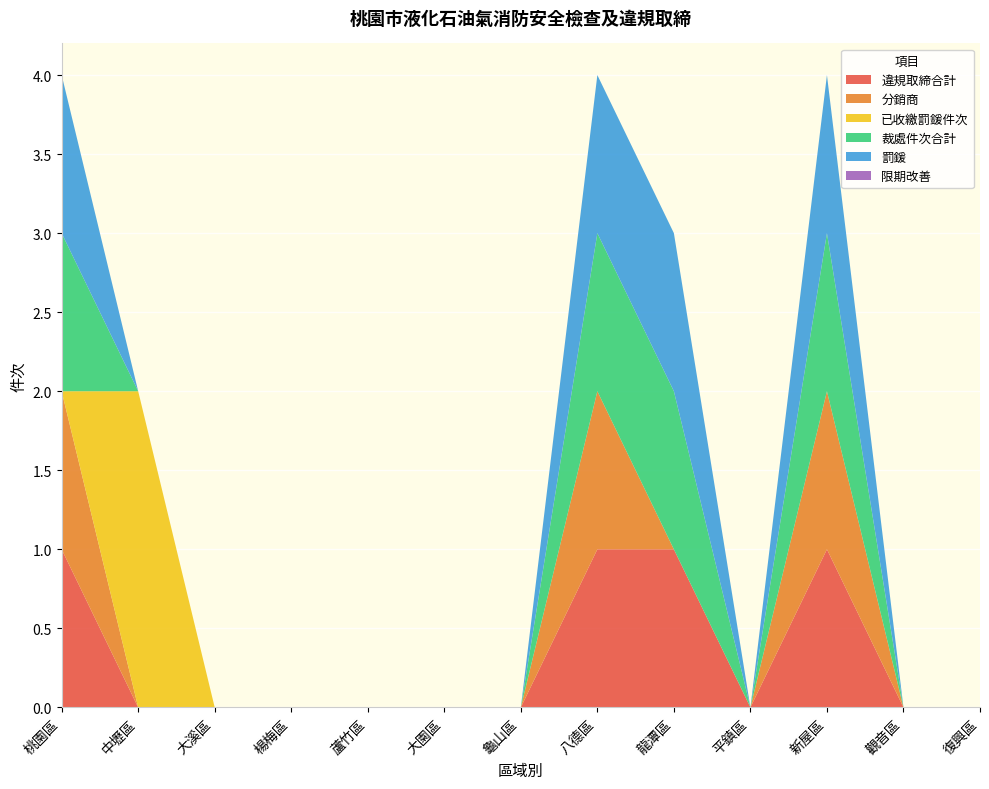

Reading right to left, extract all data points from this chart.

違規取締合計: 復興區=0	觀音區=0	新屋區=1	平鎮區=0	龍潭區=1	八德區=1	龜山區=0	大園區=0	蘆竹區=0	楊梅區=0	大溪區=0	中壢區=0	桃園區=1
分銷商: 復興區=0	觀音區=0	新屋區=1	平鎮區=0	龍潭區=0	八德區=1	龜山區=0	大園區=0	蘆竹區=0	楊梅區=0	大溪區=0	中壢區=0	桃園區=1
已收繳罰鍰件次: 復興區=0	觀音區=0	新屋區=0	平鎮區=0	龍潭區=0	八德區=0	龜山區=0	大園區=0	蘆竹區=0	楊梅區=0	大溪區=0	中壢區=2	桃園區=0
裁處件次合計: 復興區=0	觀音區=0	新屋區=1	平鎮區=0	龍潭區=1	八德區=1	龜山區=0	大園區=0	蘆竹區=0	楊梅區=0	大溪區=0	中壢區=0	桃園區=1
罰鍰: 復興區=0	觀音區=0	新屋區=1	平鎮區=0	龍潭區=1	八德區=1	龜山區=0	大園區=0	蘆竹區=0	楊梅區=0	大溪區=0	中壢區=0	桃園區=1
限期改善: 復興區=0	觀音區=0	新屋區=0	平鎮區=0	龍潭區=0	八德區=0	龜山區=0	大園區=0	蘆竹區=0	楊梅區=0	大溪區=0	中壢區=0	桃園區=0